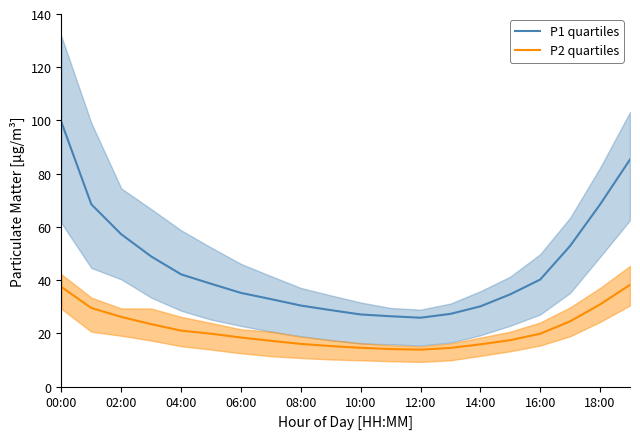

Is it true that P2 quartiles equals 30.9 at 18:00?

True